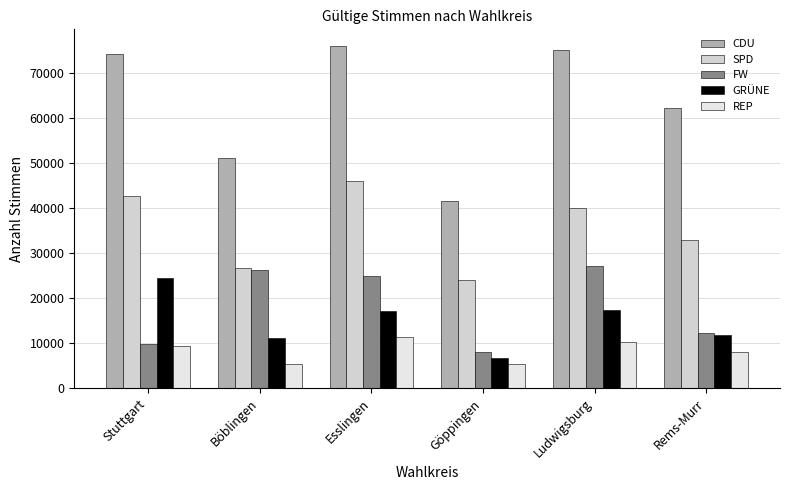

How many data points in REP are less than 9391?

3